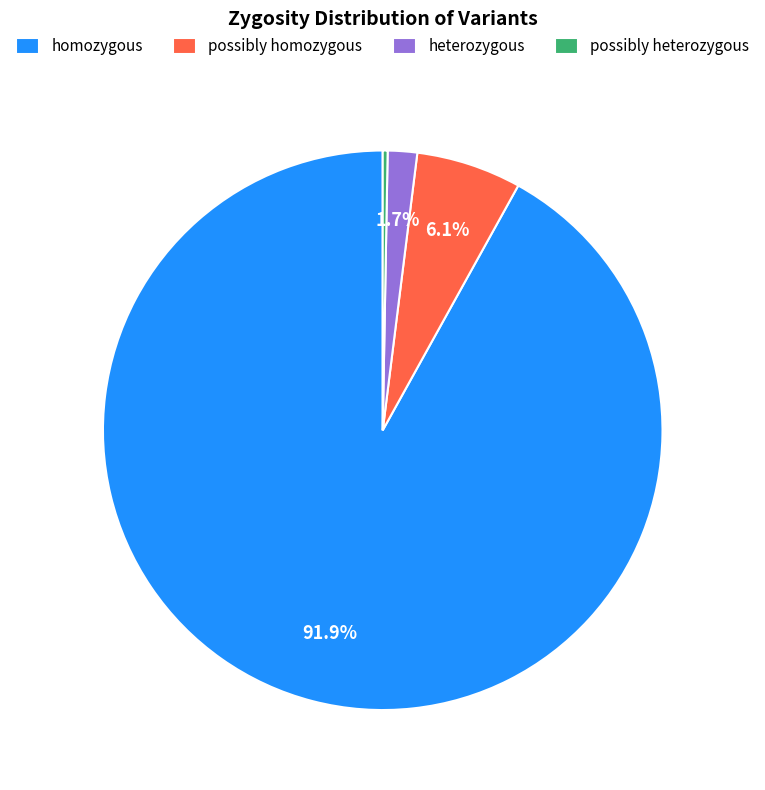

What is the ratio of the value at possibly homozygous to the value at heterozygous?

3.6